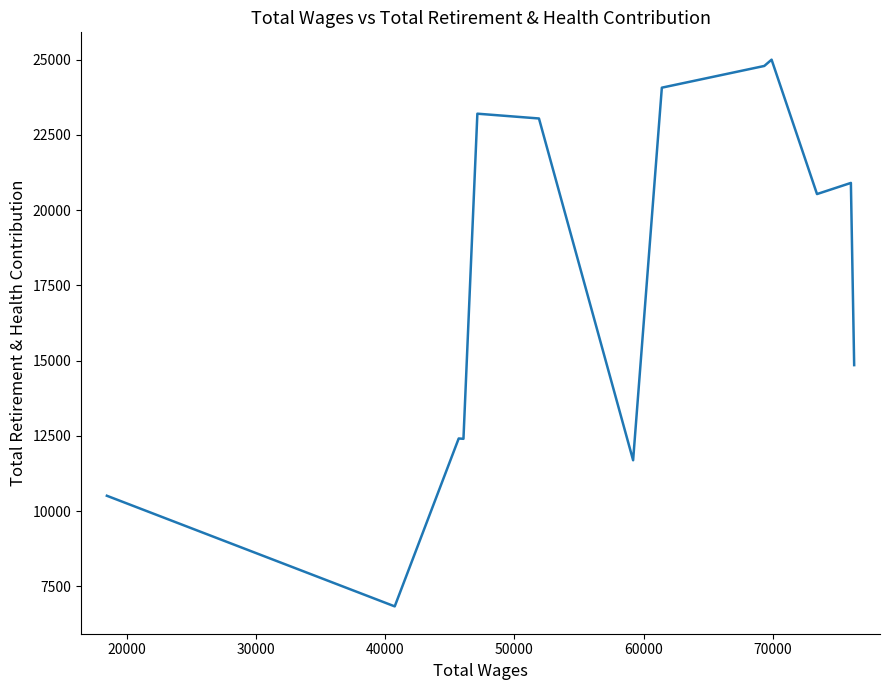

What is the average value?

17711